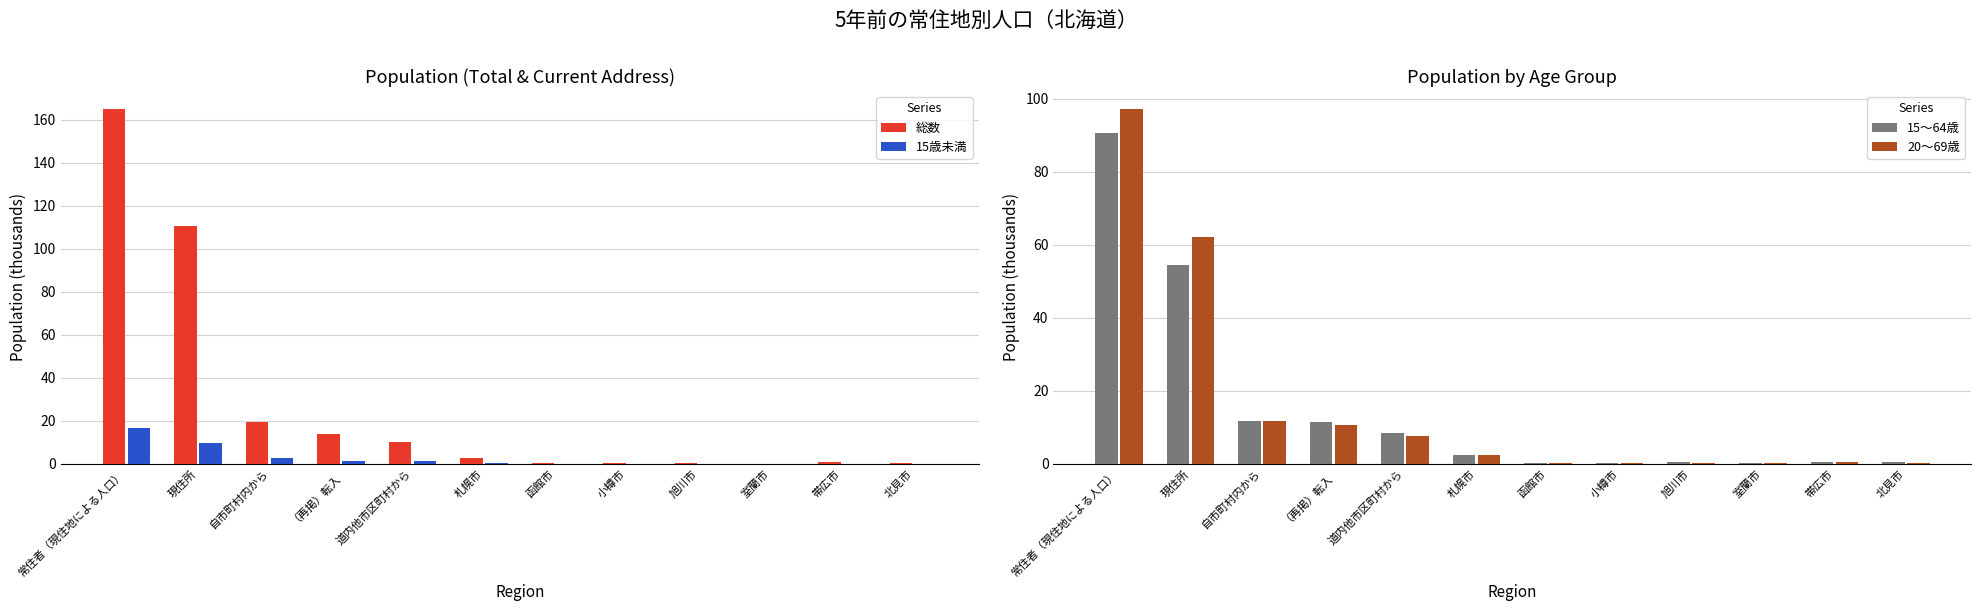

Rank the categories by 20～69歳 value from highest to lowest.

常住者（現住地による人口）, 現住所, 自市町村内から, （再掲）転入, 道内他市区町村から, 札幌市, 帯広市, 北見市, 旭川市, 函館市, 小樽市, 室蘭市